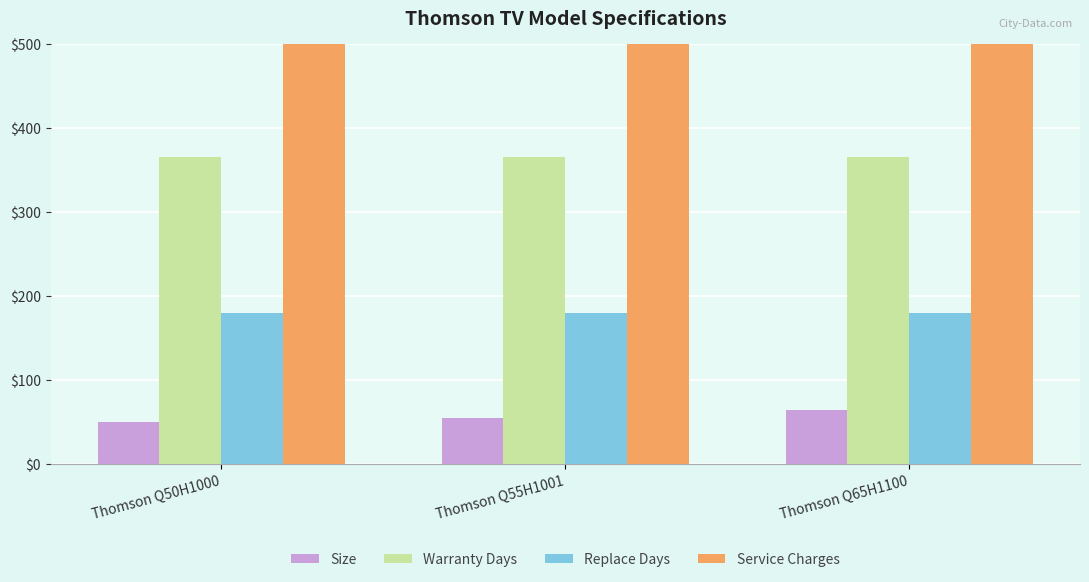

Which series has the largest total across all categories?

Service Charges